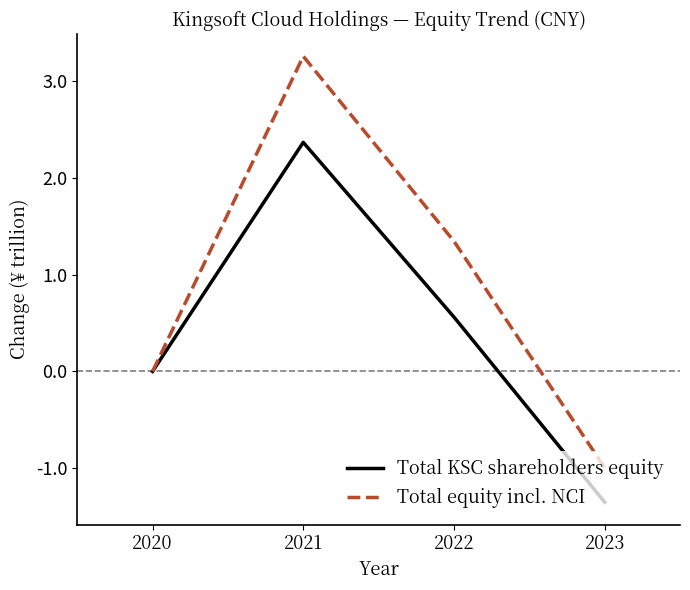

How many distinct data groups are displayed?

2